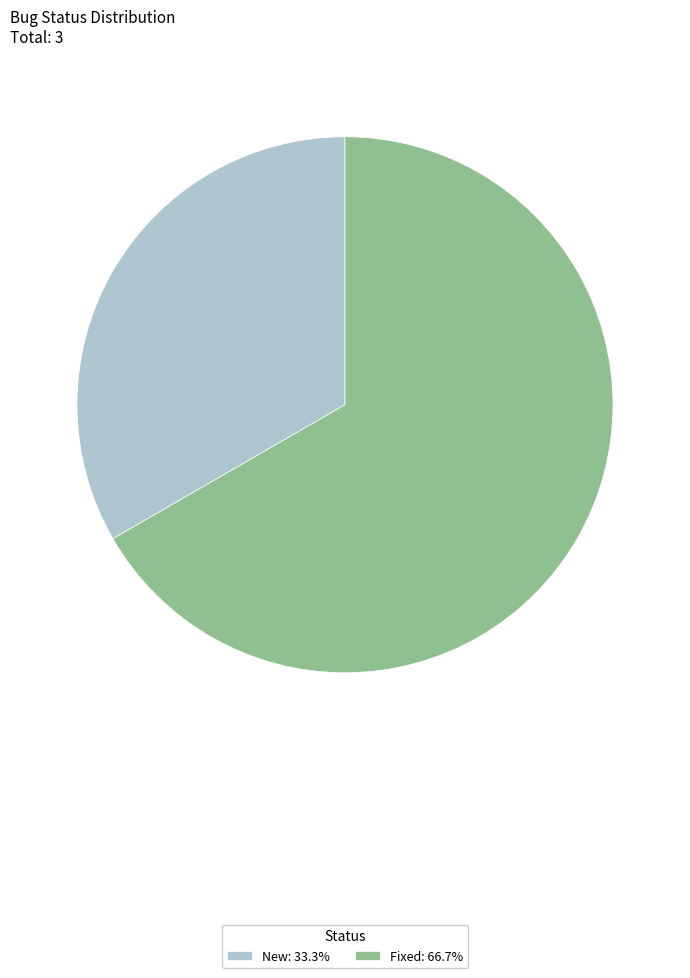

Is the sum of New: 33.3% and Fixed: 66.7% greater than half?

Yes